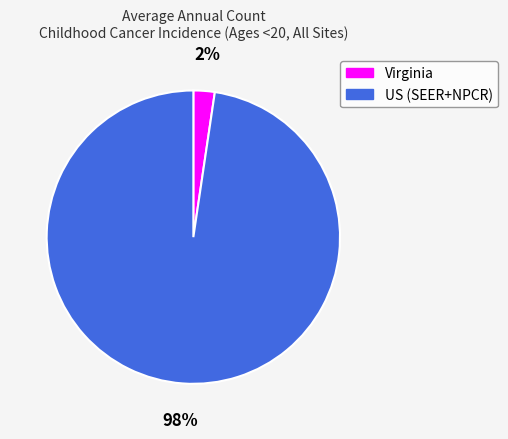

Is it true that US (SEER+NPCR) is 98% of the pie?

True